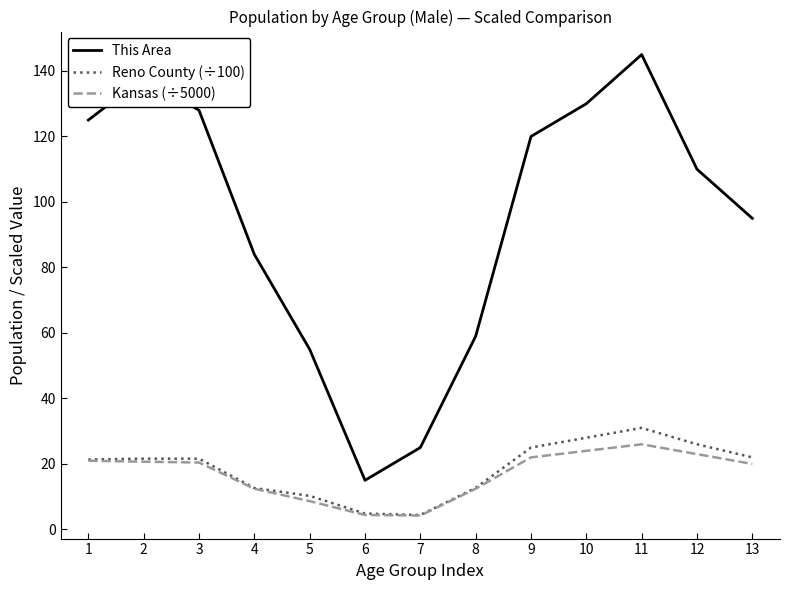

Which series has the largest total across all categories?

This Area